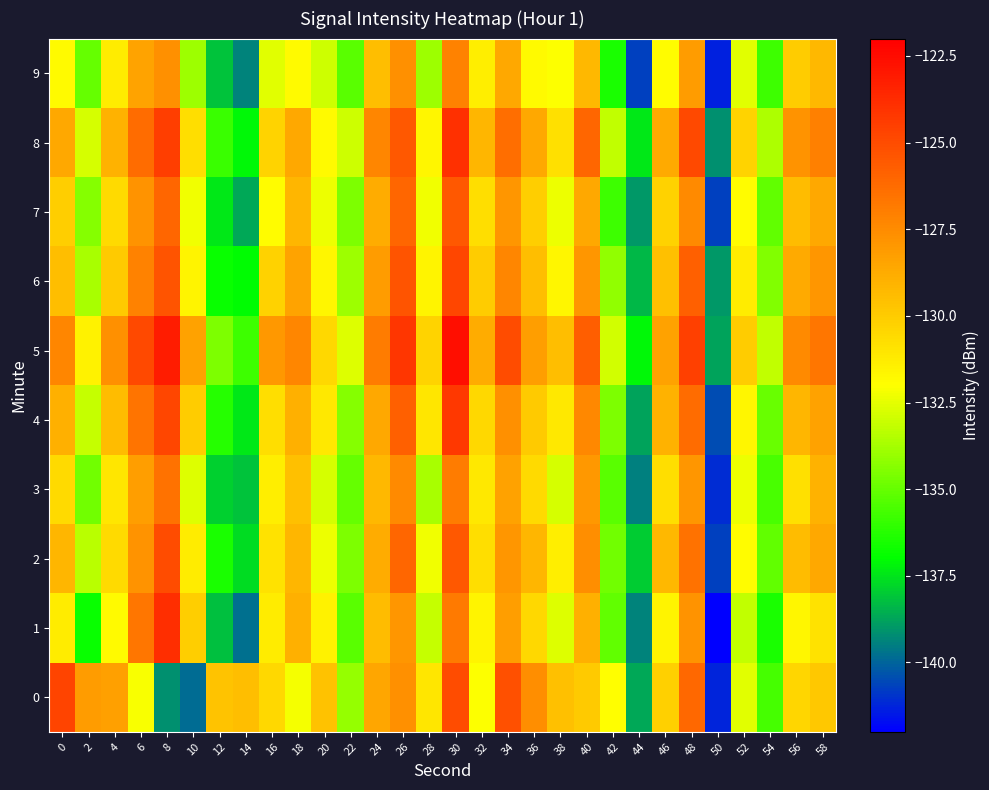

What is the minimum value shown in the chart?

-142.0